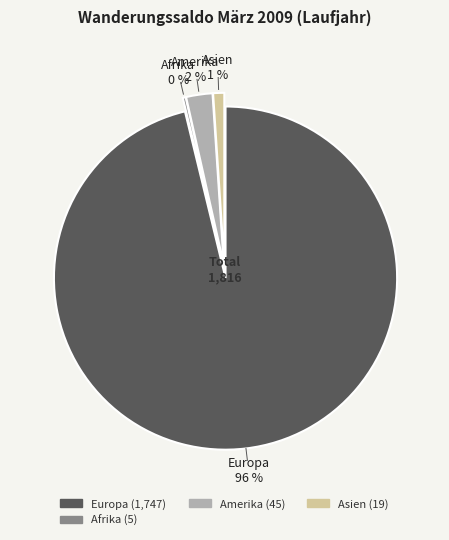

Is there a majority slice in this chart?

Yes